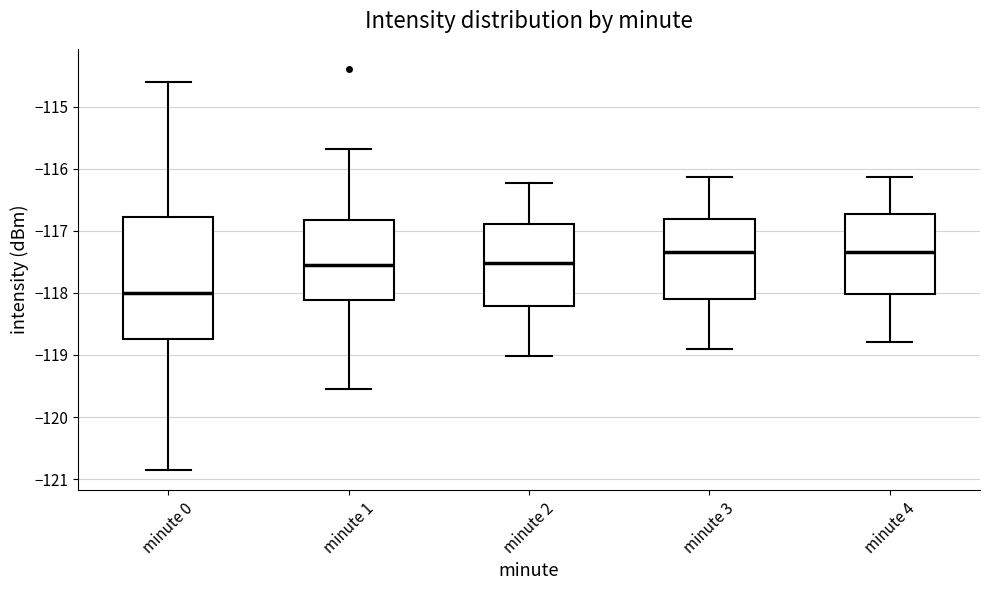

Reading left to right, transcribe this box plot: for each box, give where its median line is, the range the box spans, and where its two whiskers end, as read against the y-axis. The values are not printed on the chart, so give them approximately, as read against the axis.

minute 0: median -118.0, box -118.7 to -116.8, whiskers -120.9 to -114.6
minute 1: median -117.5, box -118.1 to -116.8, whiskers -119.5 to -115.7
minute 2: median -117.5, box -118.2 to -116.9, whiskers -119.0 to -116.2
minute 3: median -117.3, box -118.1 to -116.8, whiskers -118.9 to -116.1
minute 4: median -117.3, box -118.0 to -116.7, whiskers -118.8 to -116.1